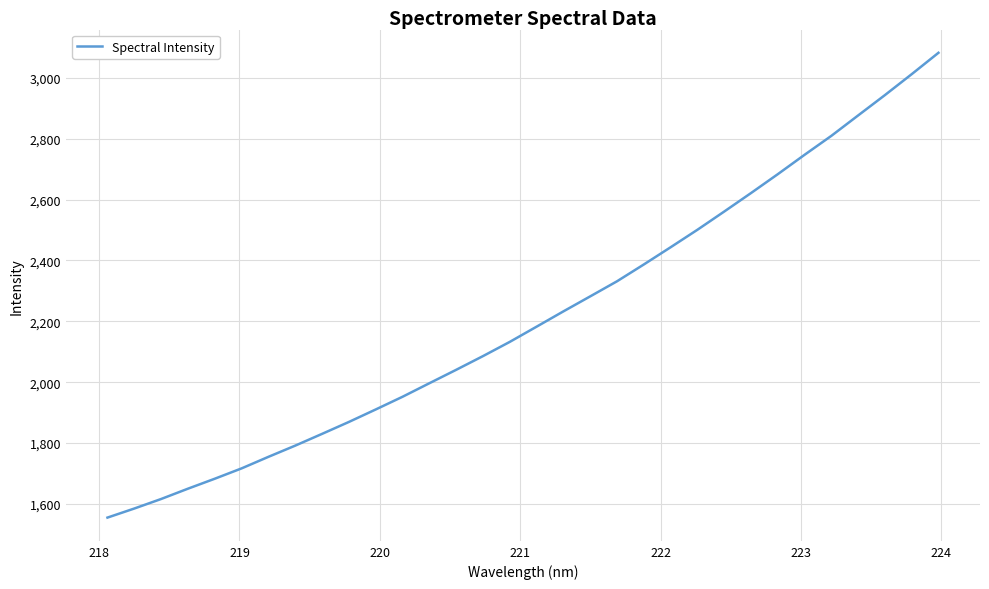

What is the minimum value shown in the chart?

1555.0